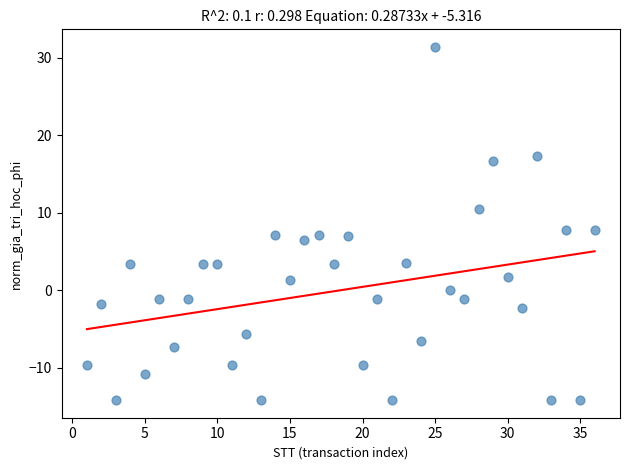

What is the range of Y values (max minus min)?

45.6